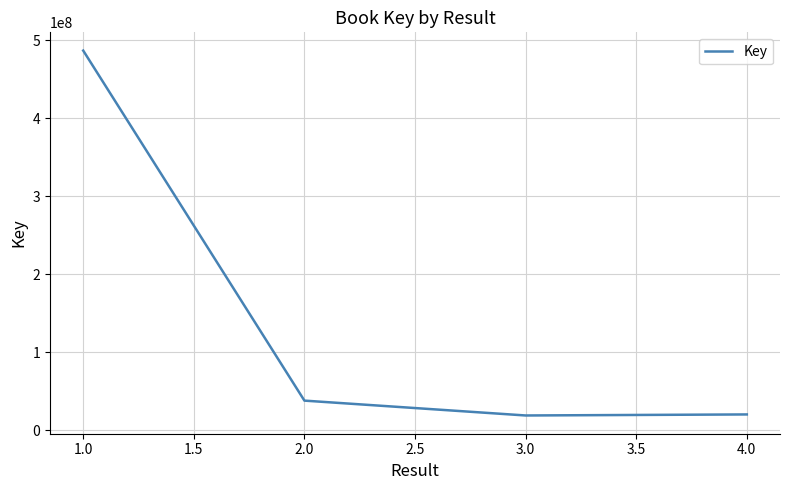

What is the sum of all values?

564359031